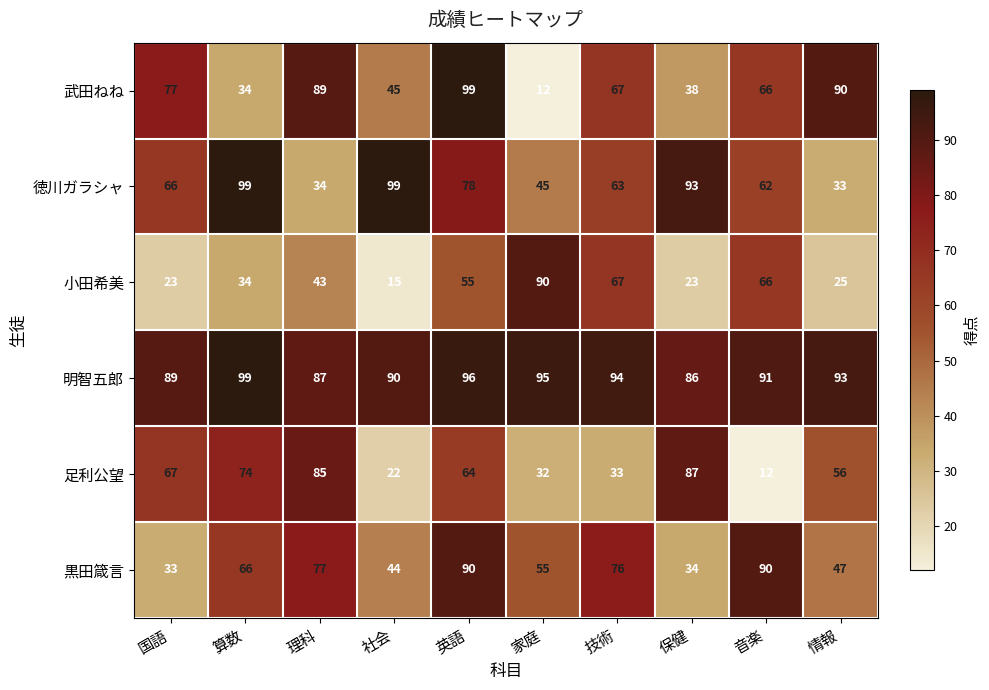

What is the total value across all series at 家庭?

329